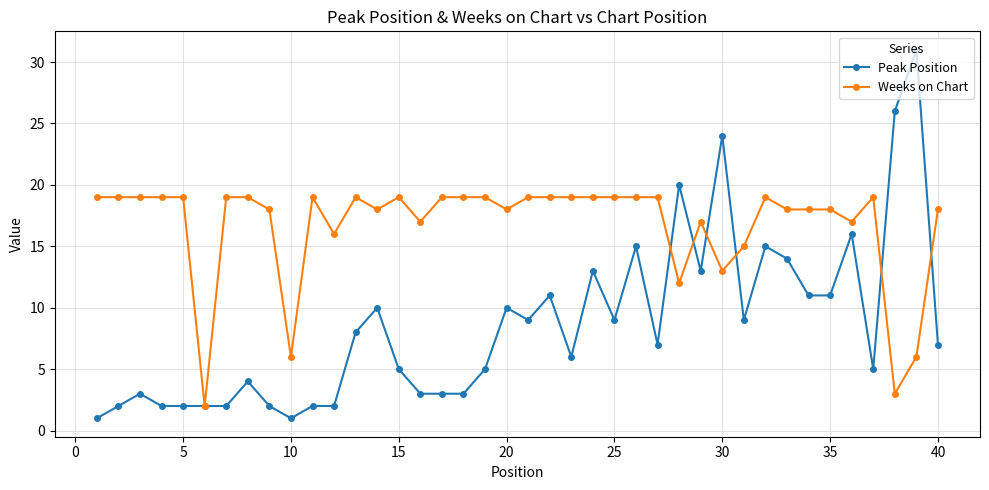

List the series in order of their peak value, lowest first.

Weeks on Chart, Peak Position